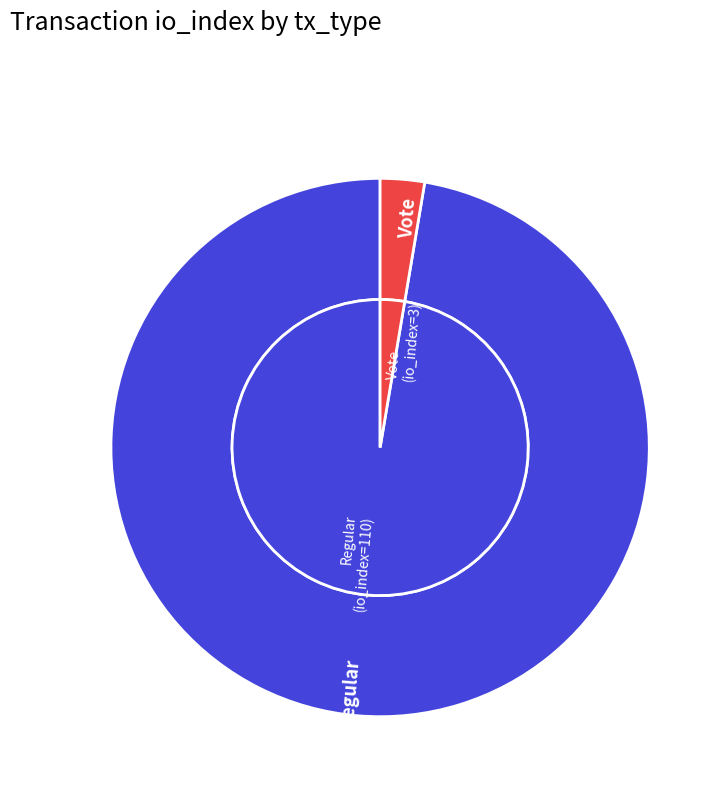

To the nearest percent, what is the difference between the Regular and Vote slice percentages?

95%